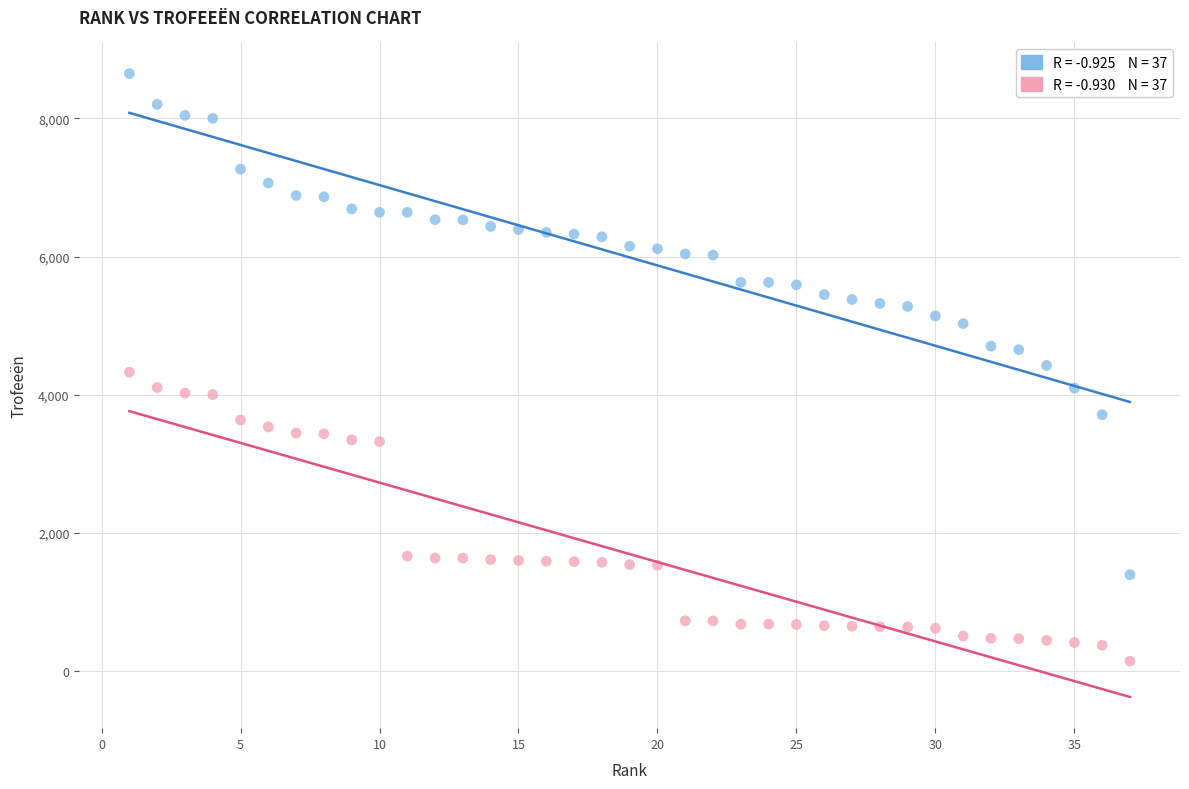

Across all data points, what is the range of Y values (max minus min)?

8510